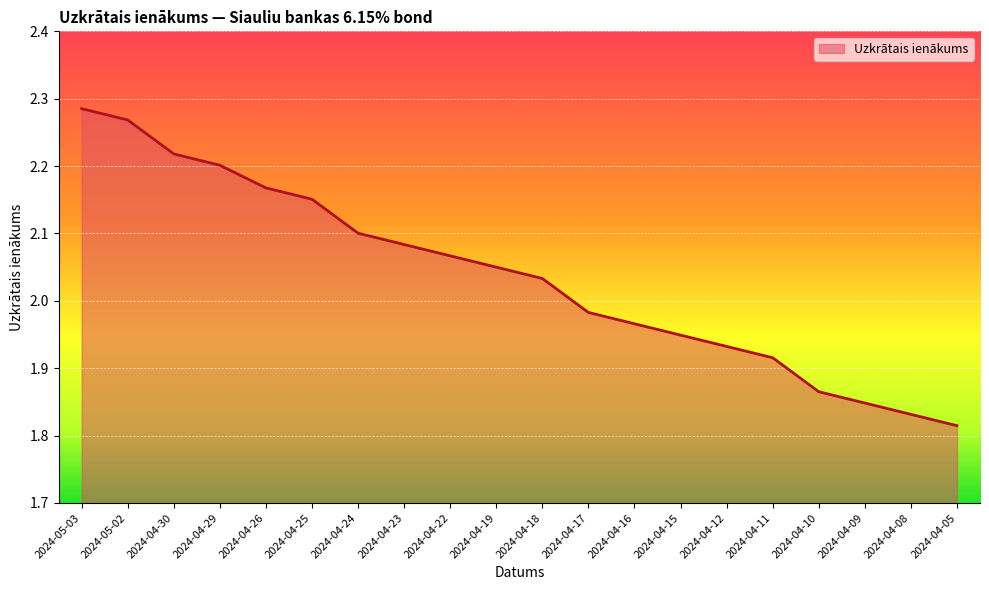

List the labels in order of value, smallest first.

2024-04-05, 2024-04-08, 2024-04-09, 2024-04-10, 2024-04-11, 2024-04-12, 2024-04-15, 2024-04-16, 2024-04-17, 2024-04-18, 2024-04-19, 2024-04-22, 2024-04-23, 2024-04-24, 2024-04-25, 2024-04-26, 2024-04-29, 2024-04-30, 2024-05-02, 2024-05-03